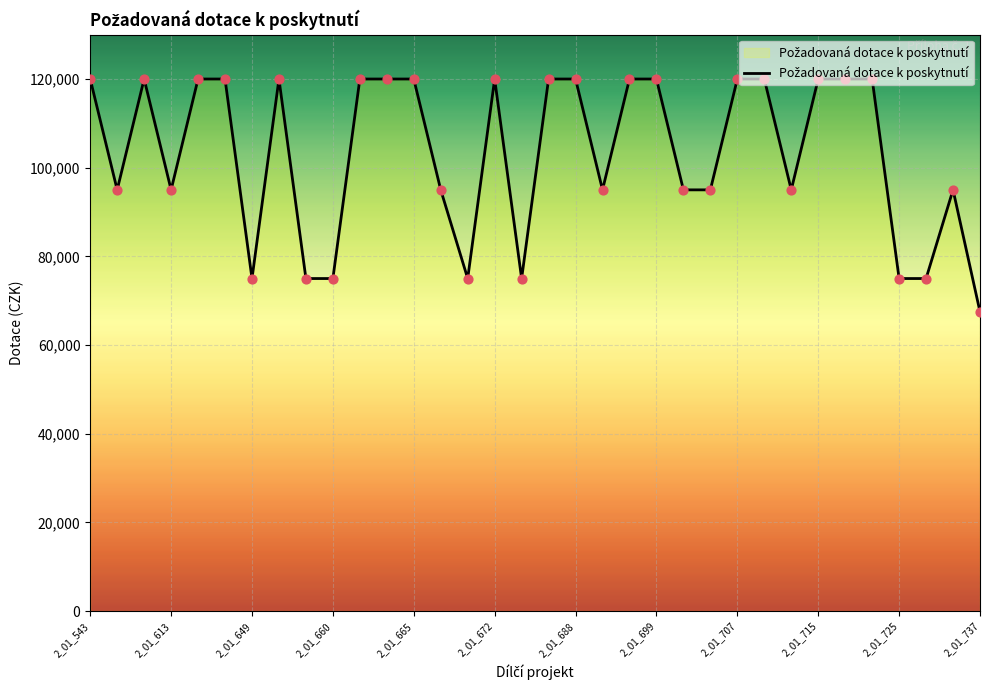

What is the minimum value shown in the chart?

67500